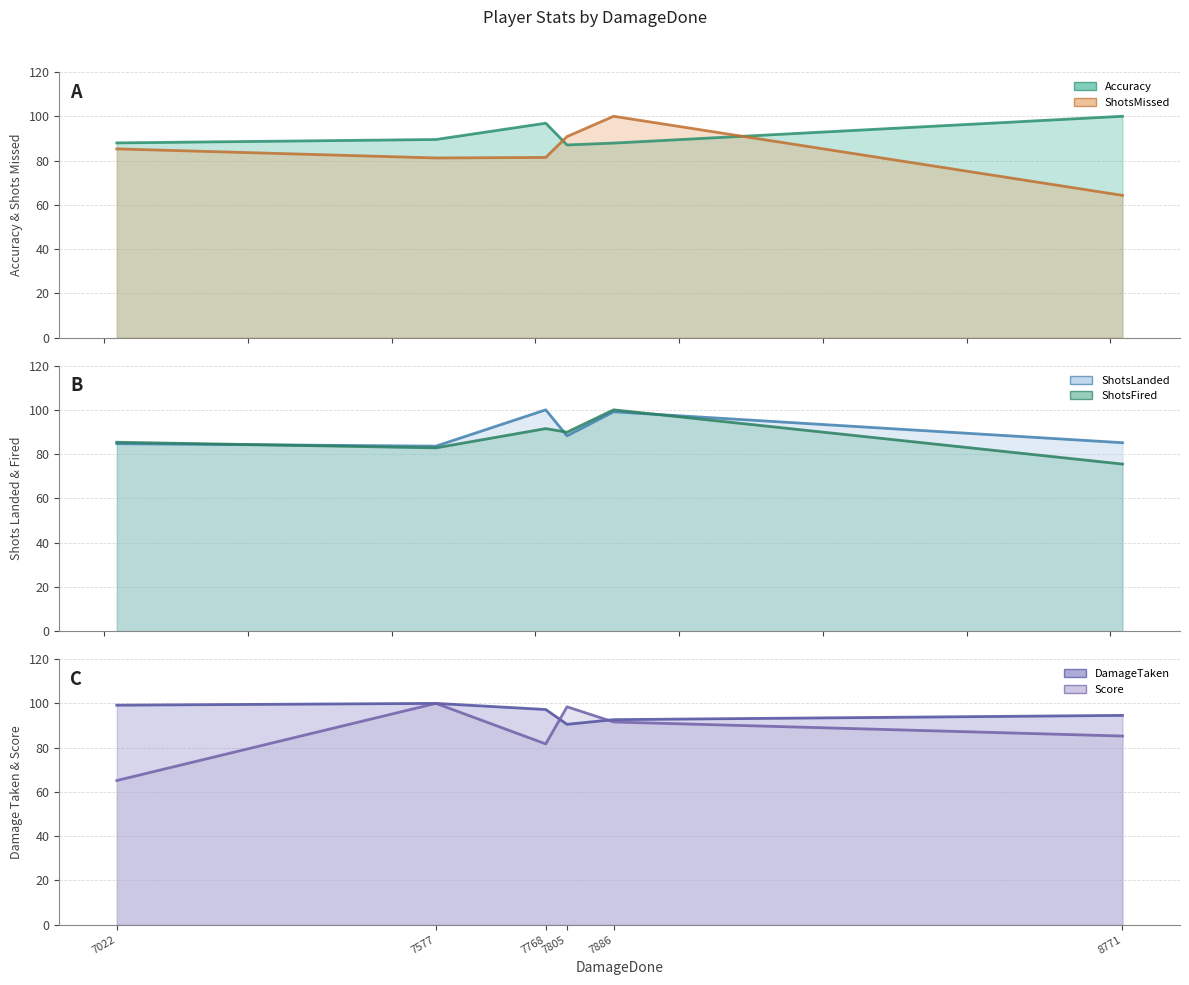

What is the value of the Accuracy line point at the 1st from the left?

88.0